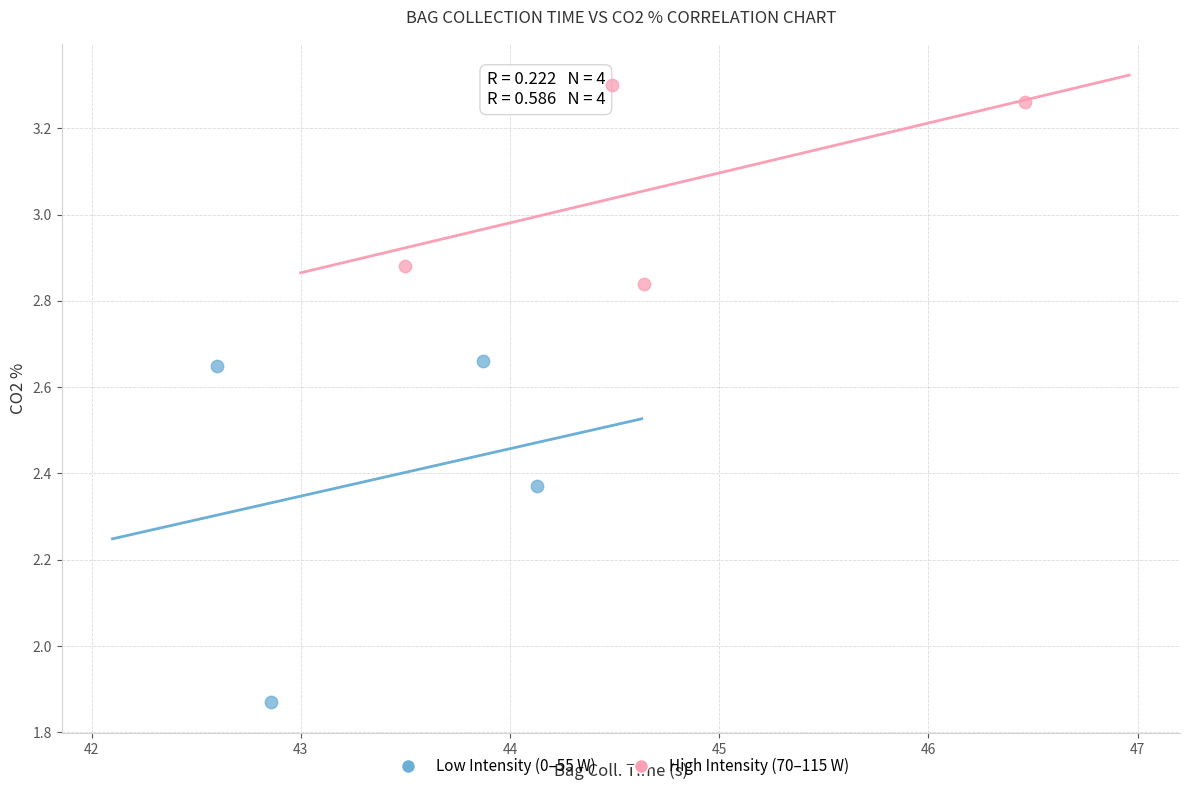

Which series has the largest Y range (max minus min)?

Low Intensity (0–55 W)